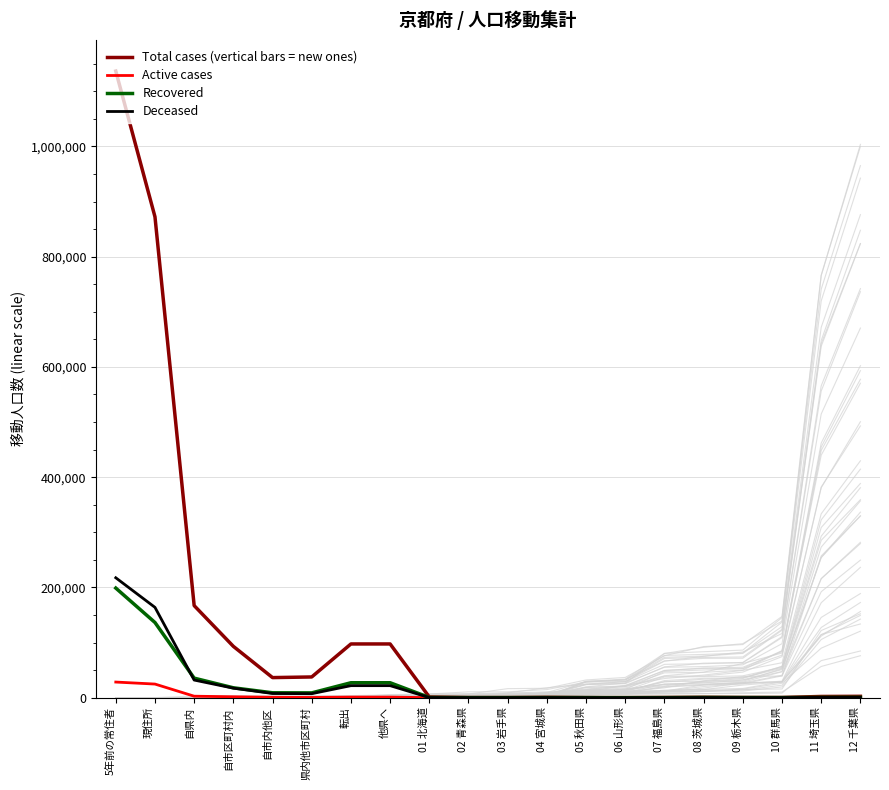

Which series has the widest spread of values?

Total cases (vertical bars = new ones)